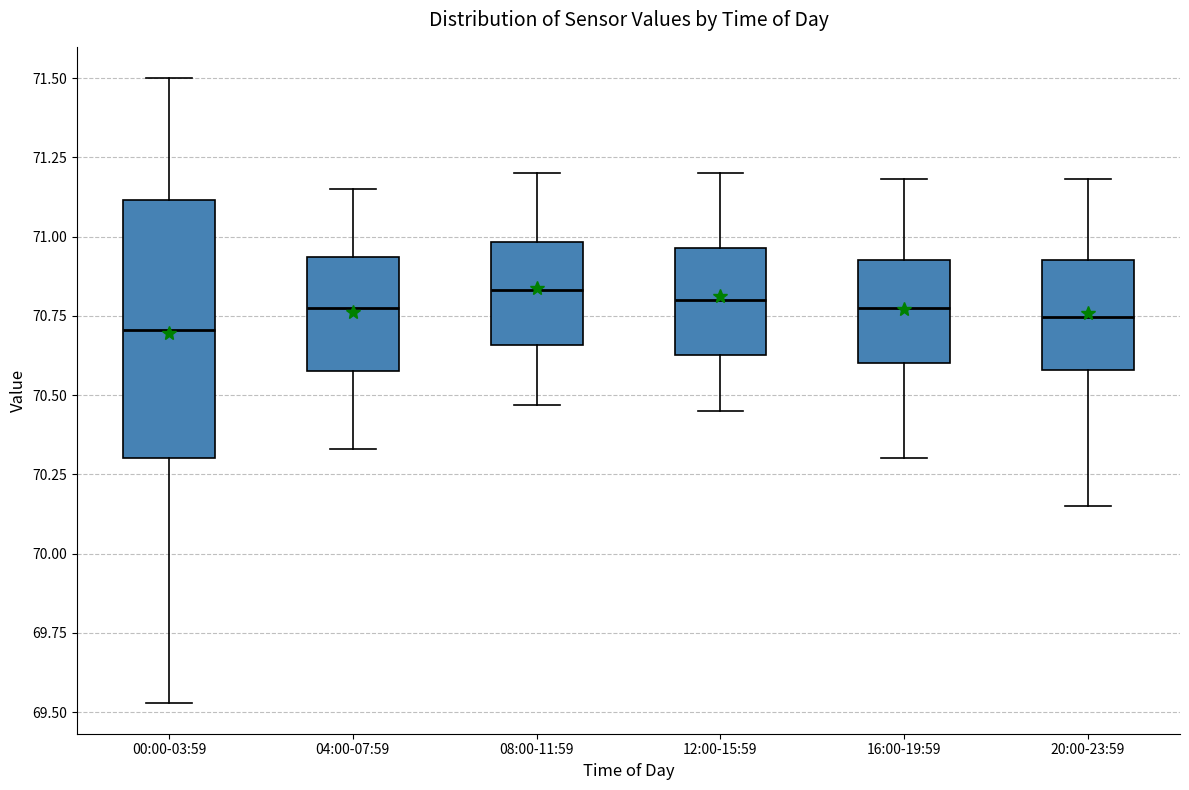

Which box is the tallest, from its lower edge to its upper edge?

00:00-03:59